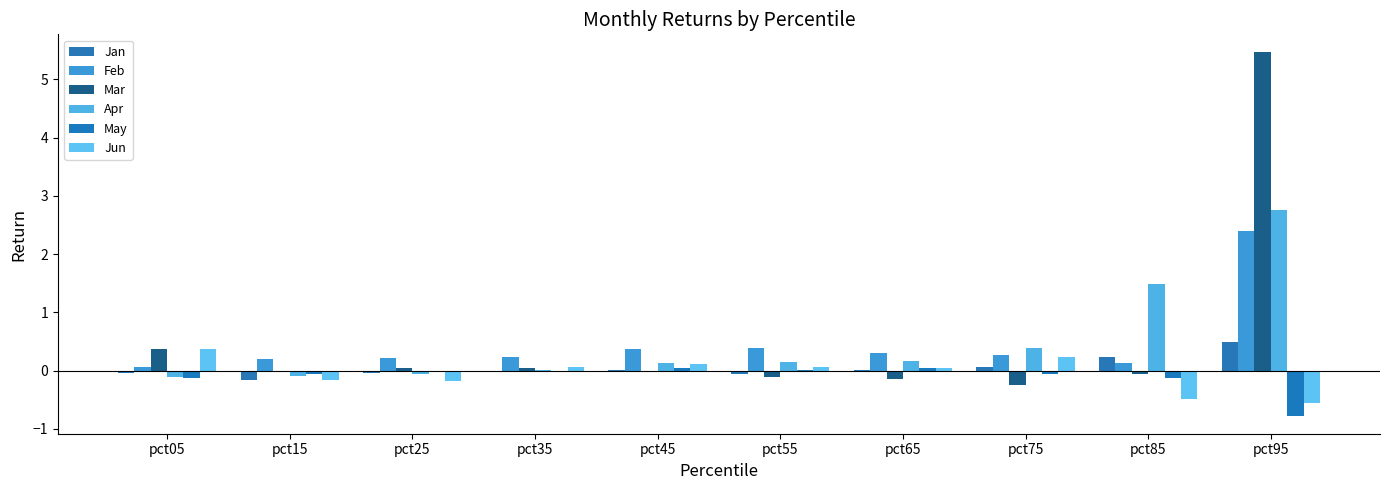

How many positive values does the Jun series have?

6